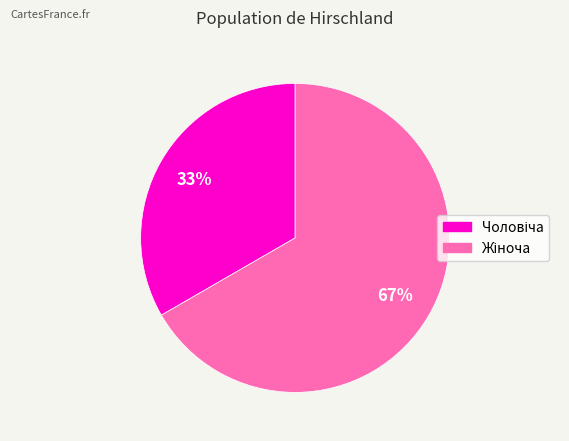

To the nearest percent, what is the average slice percentage?

50%